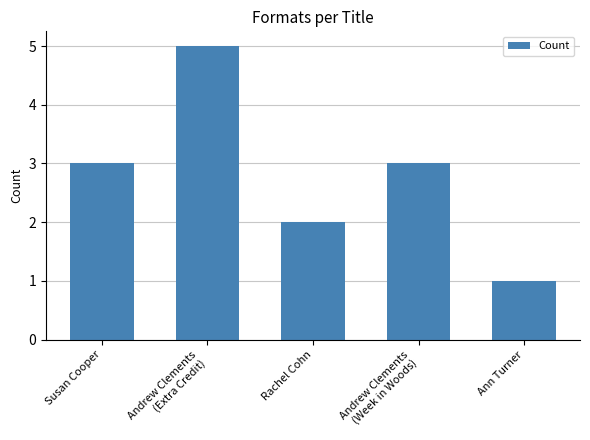

What is the label of the 2nd bar from the left?

Andrew Clements
(Extra Credit)